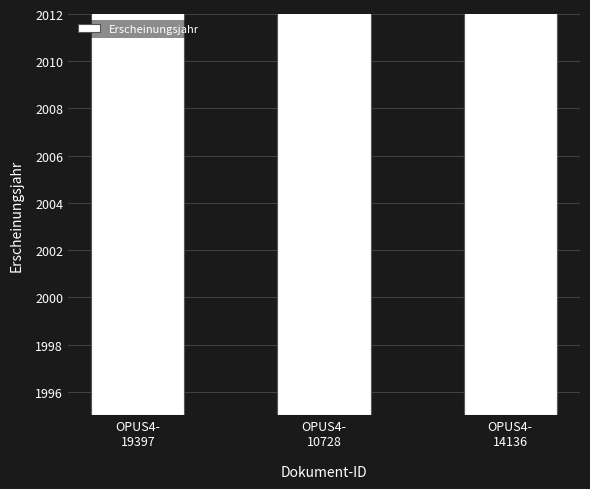

Count the number of data series in this chart.

1